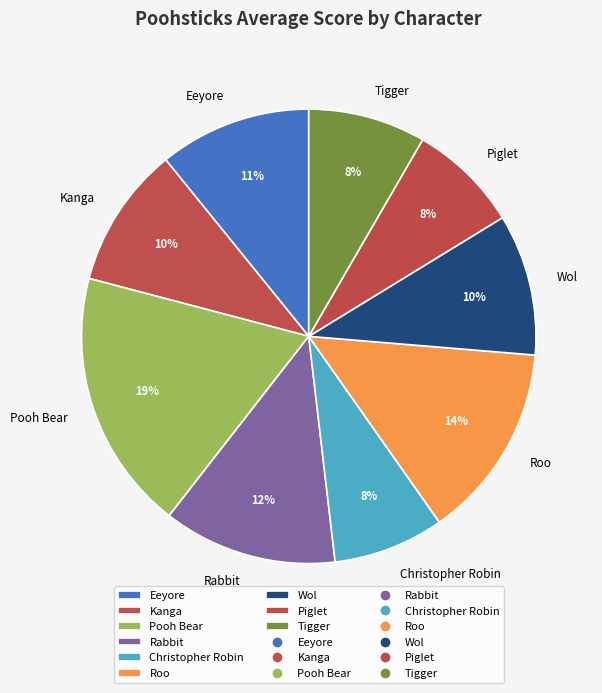

True or false: Pooh Bear accounts for 5% of the total.

False